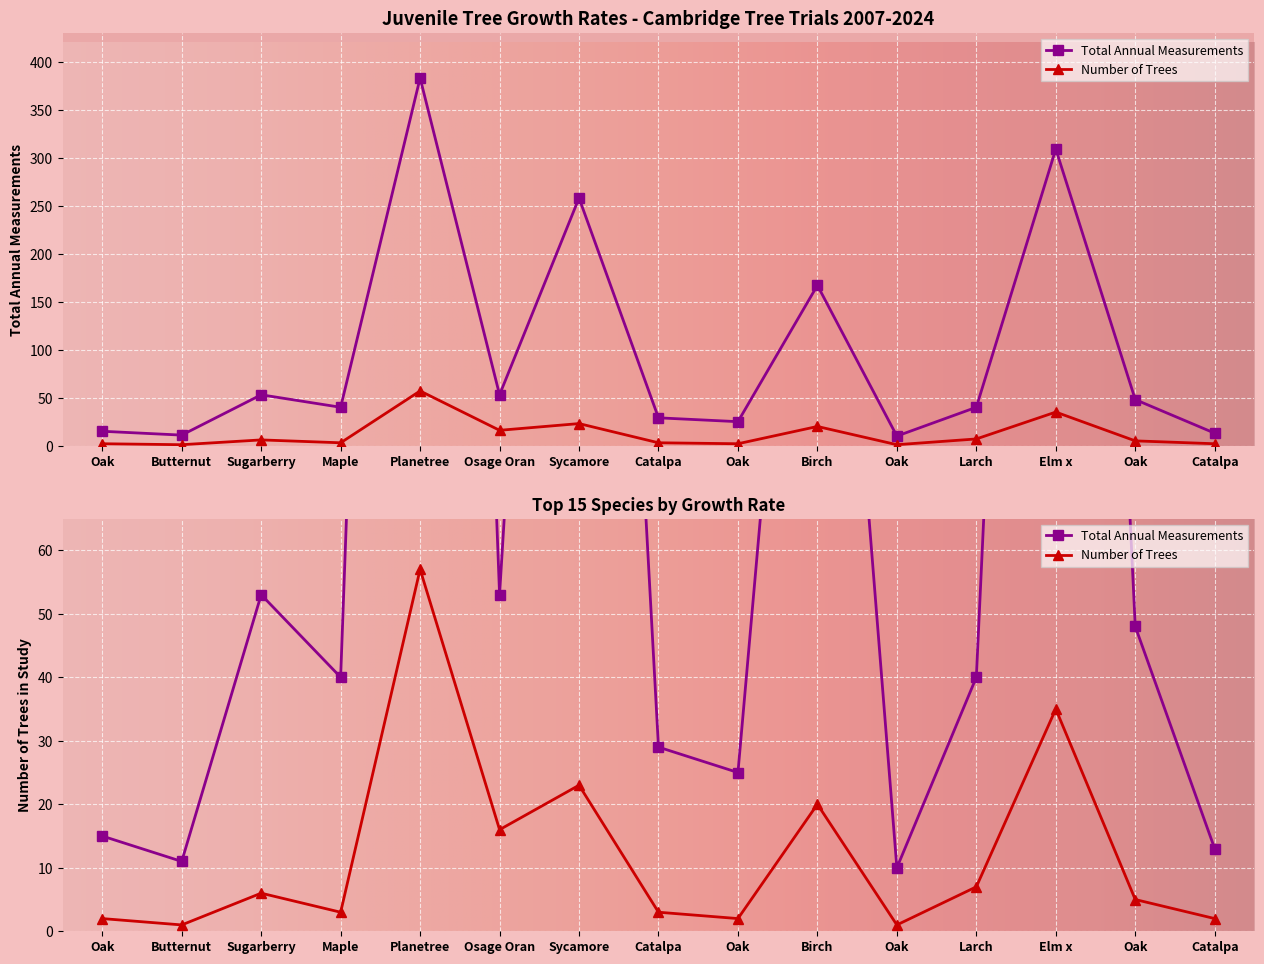

True or false: Number of Trees has a value of 35 at Elm x.

True